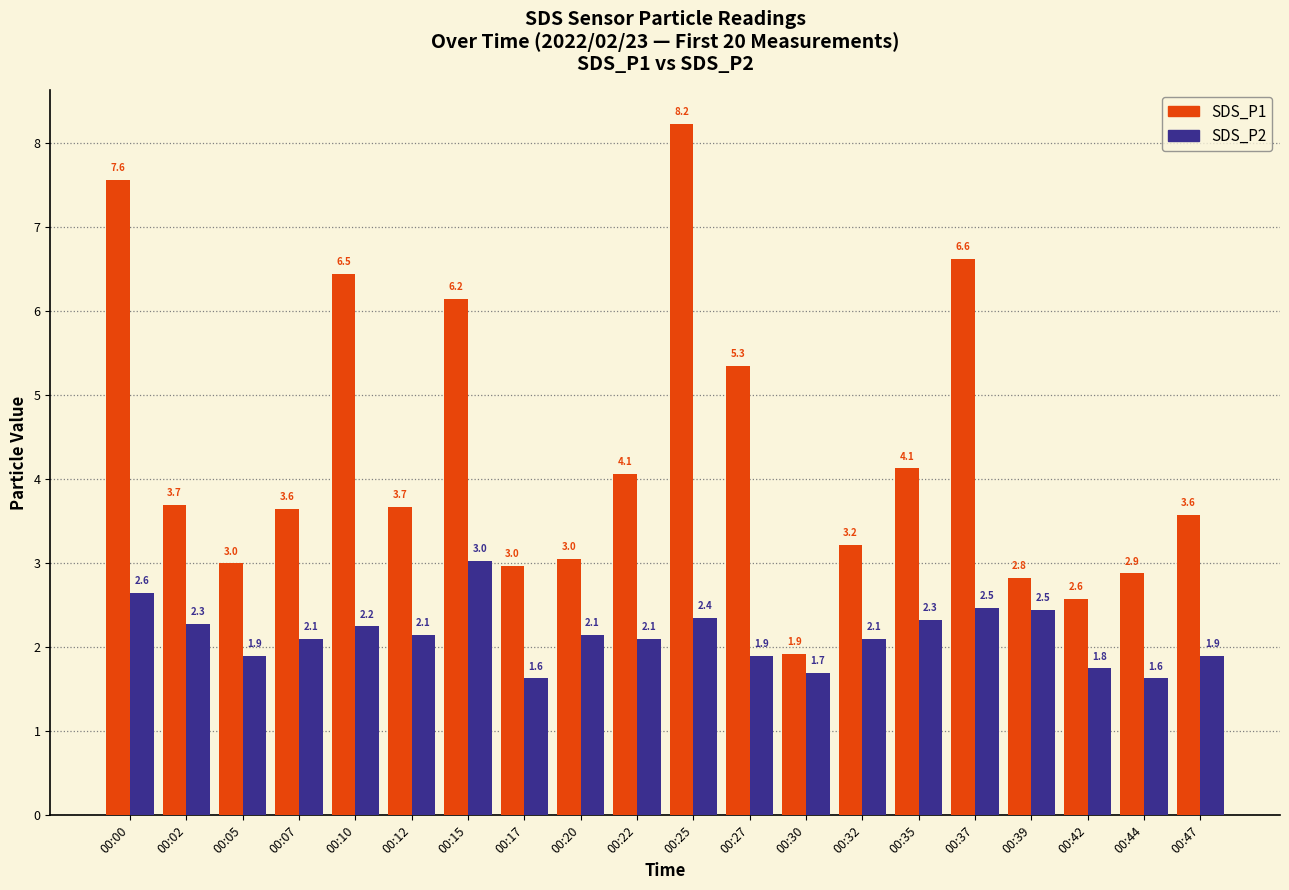

At which label does SDS_P2 first exceed 2?

00:00